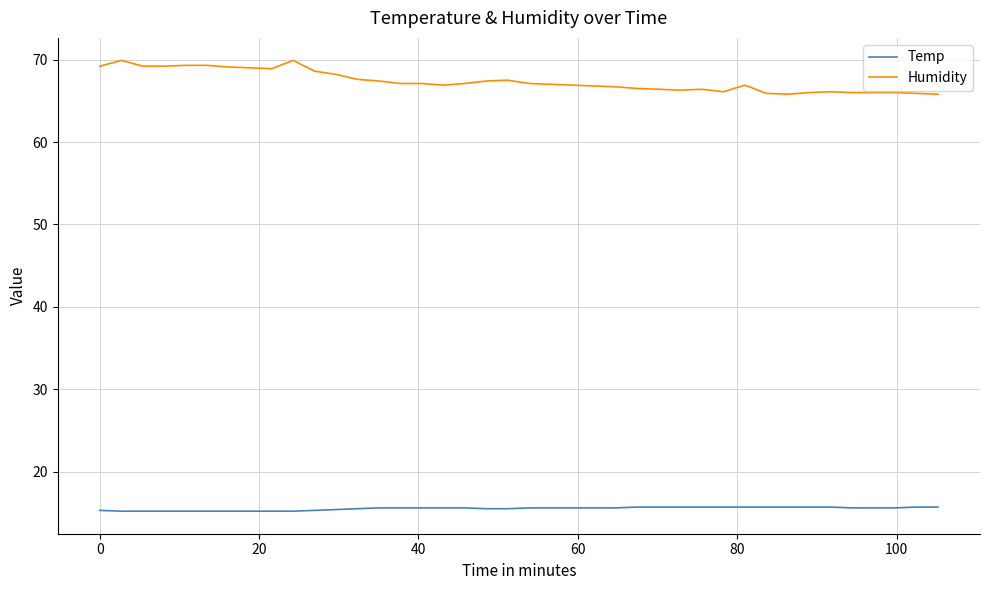

True or false: Humidity and Temp cross at least once.

False